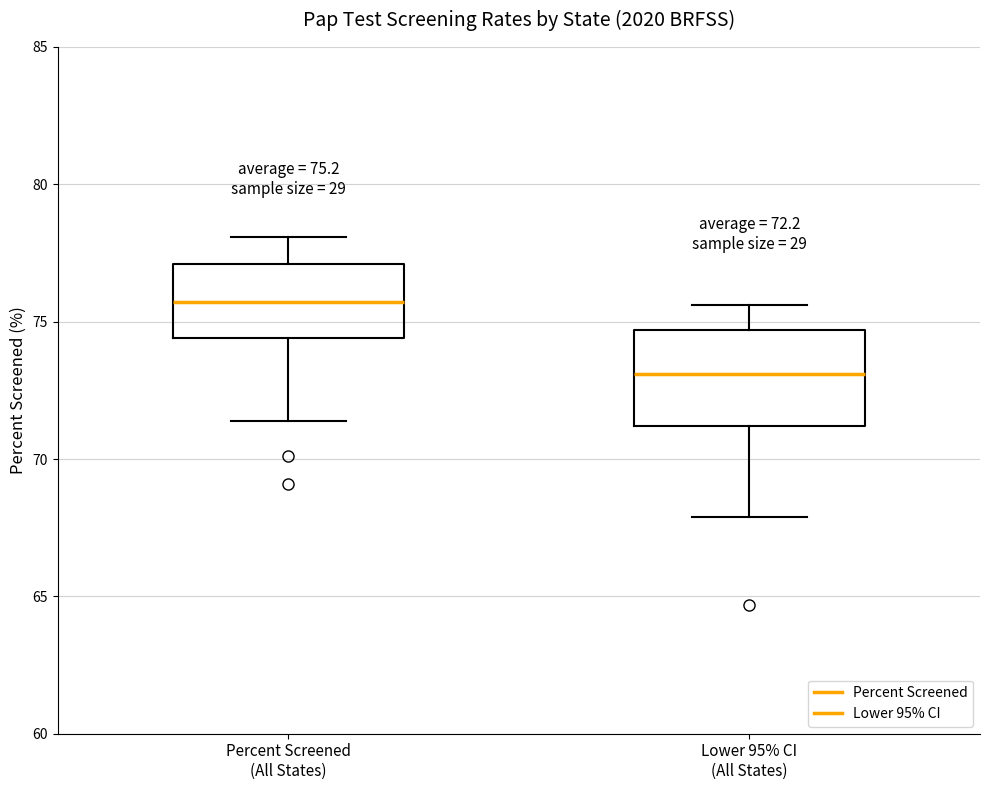

Comparing the boxes themselves (not the whiskers), which one is the tallest?

Lower 95% CI (All States)